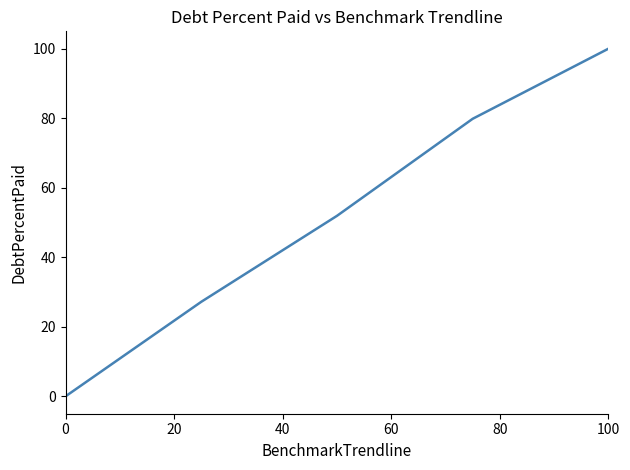

What is the difference between the maximum and second lowest values?

72.8